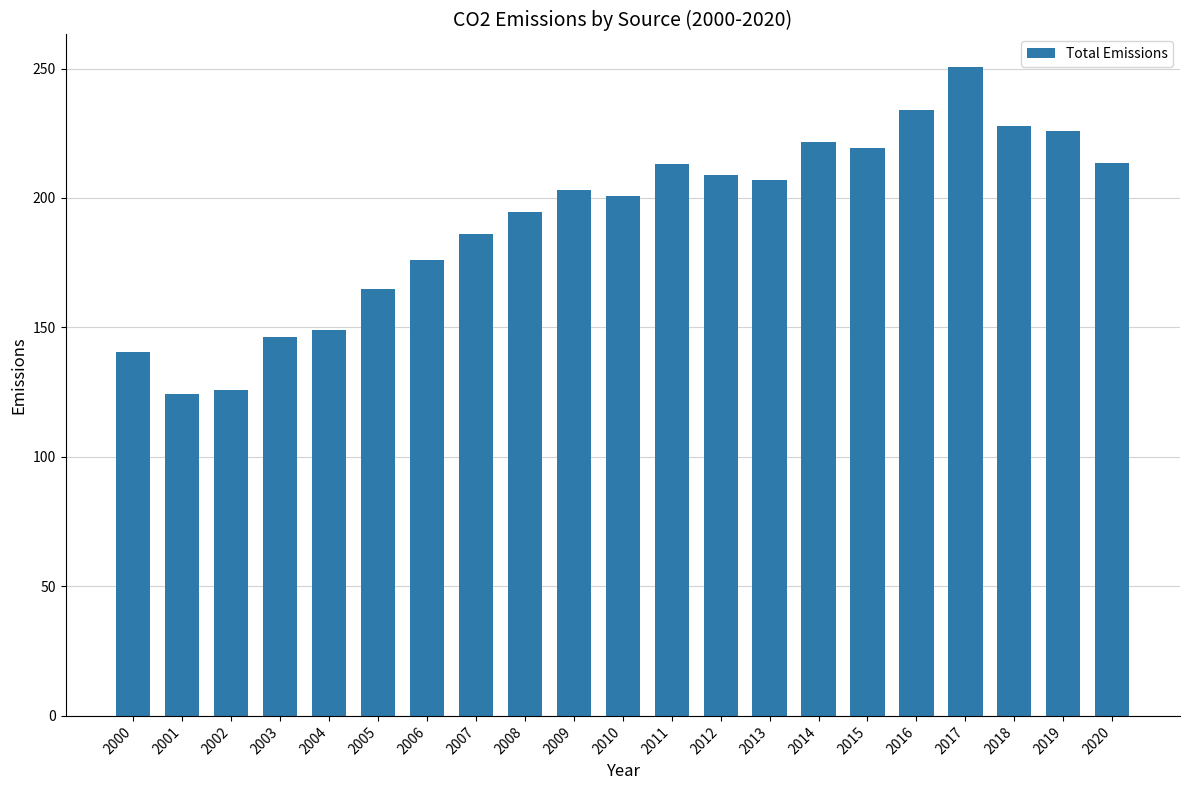

How many data points are above 203?

11